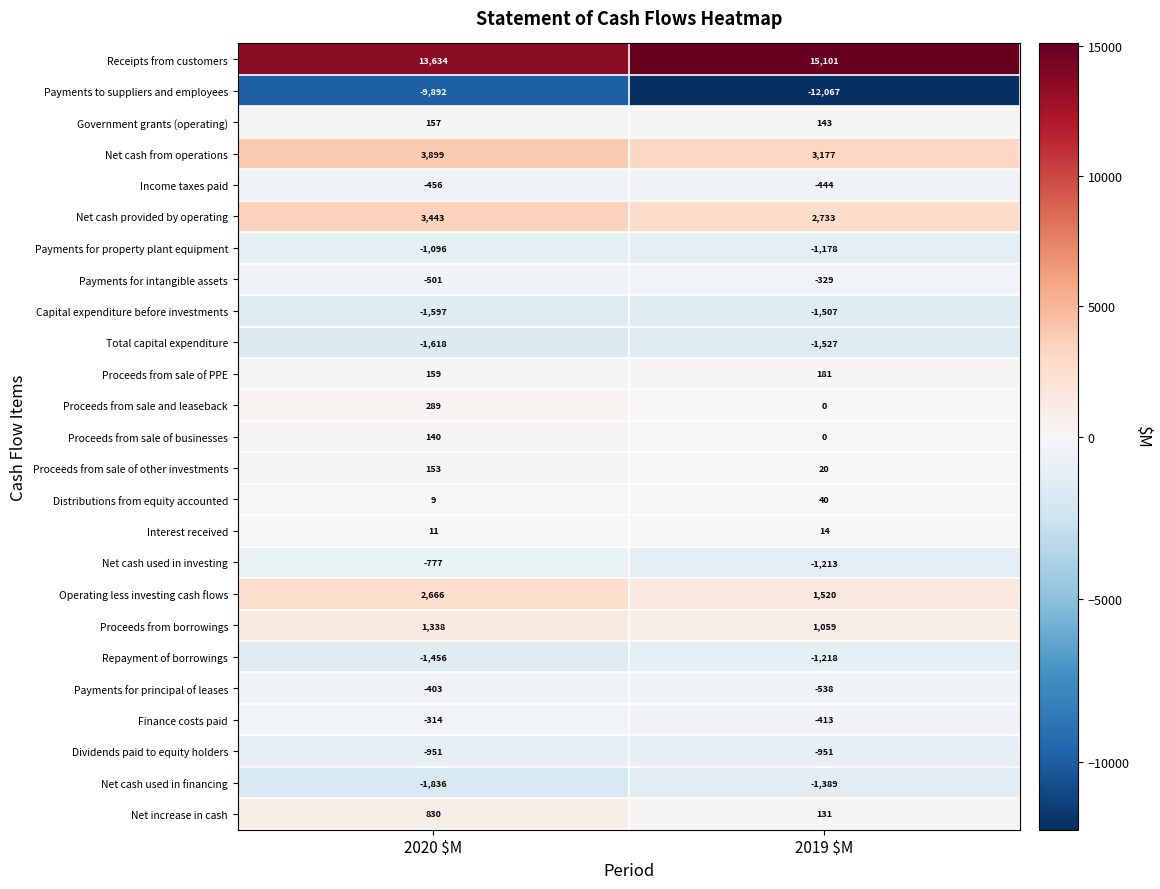

Read the Distributions from equity accounted value at 2020 $M, to the nearest 5.

10